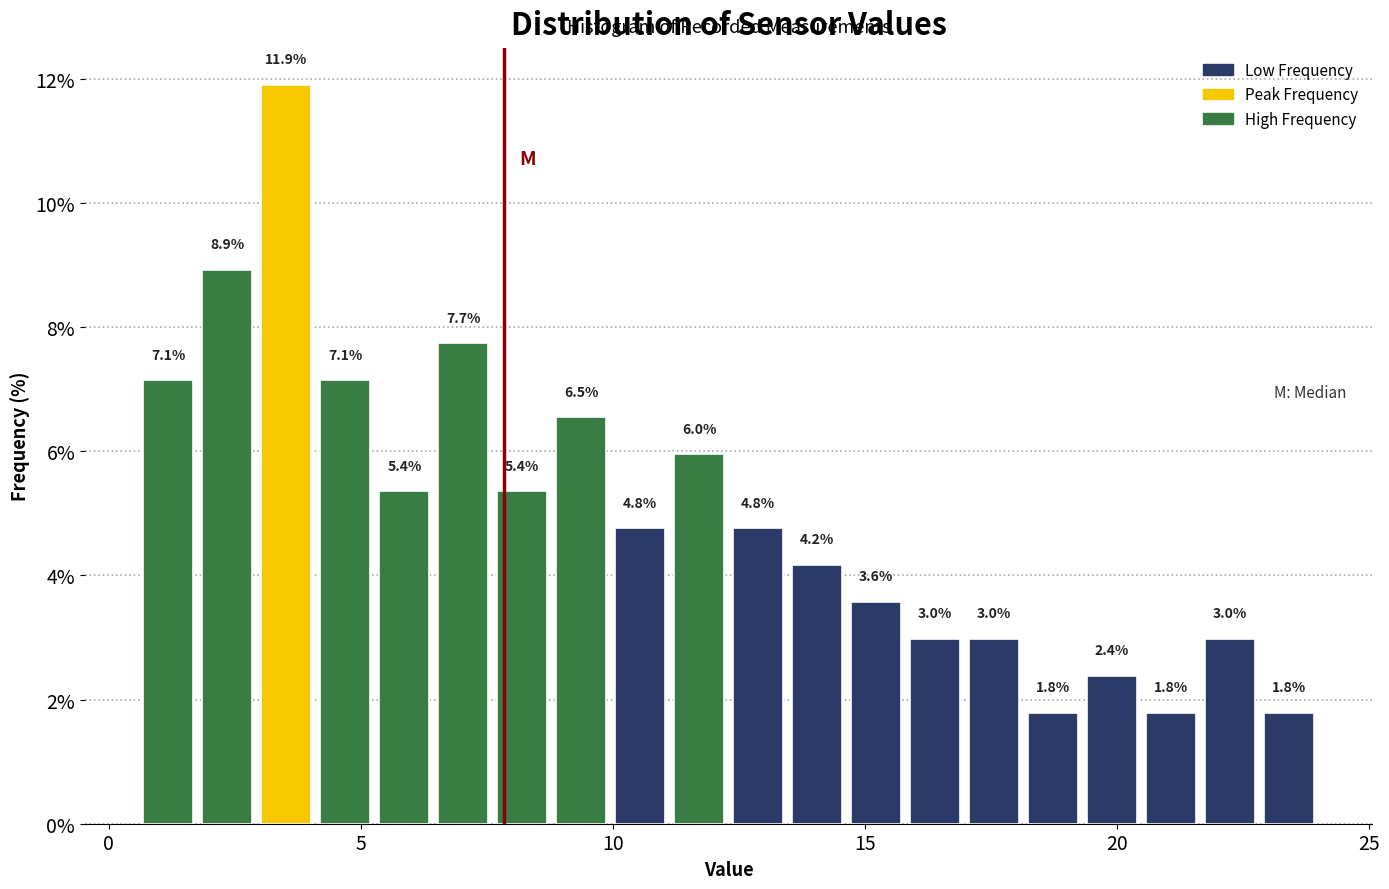

Read against the x-axis, roughly where is the centre of the tallest bar?

3.5